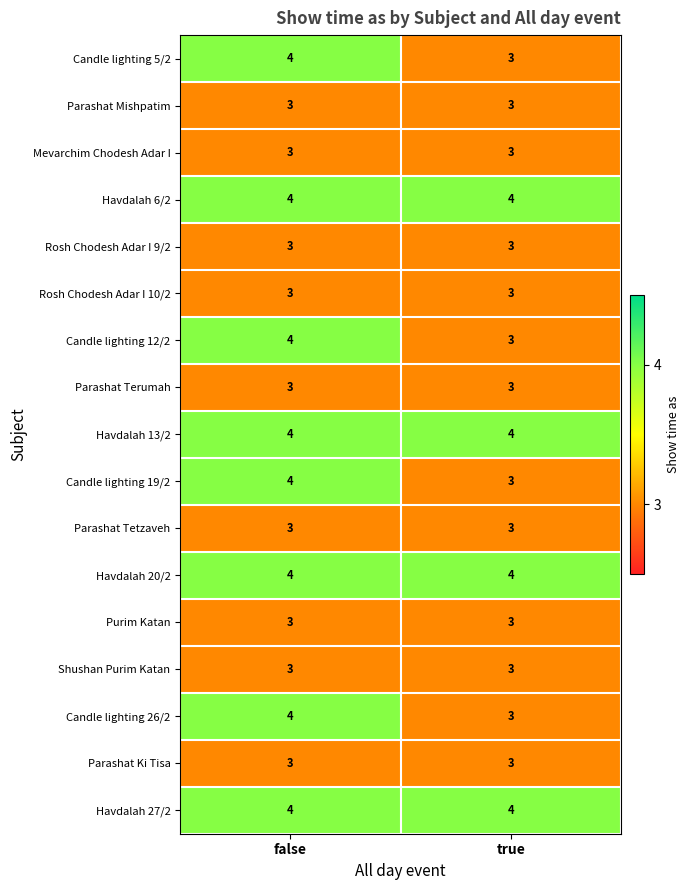

At how many categories does at least one series exceed 3?

2